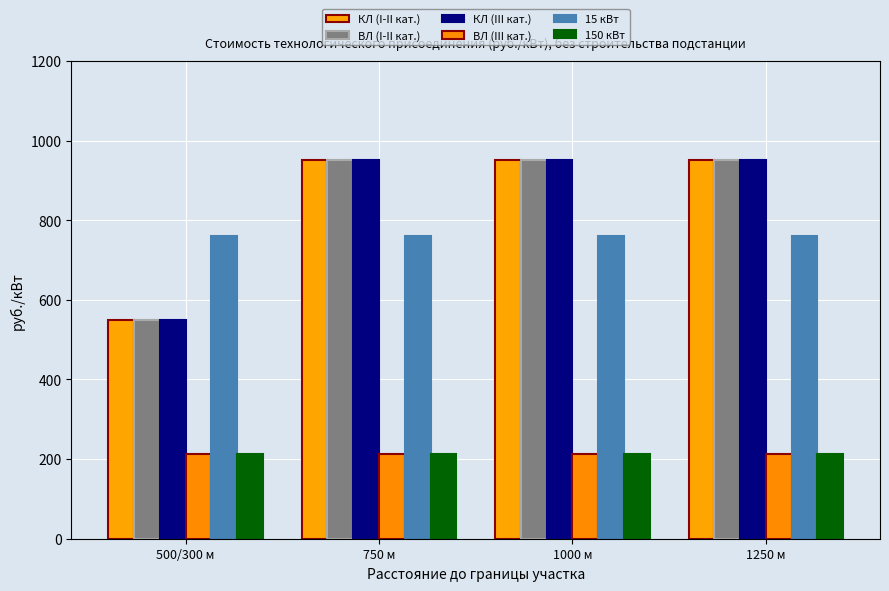

Between 500/300 м and 1250 м, which is larger?

1250 м